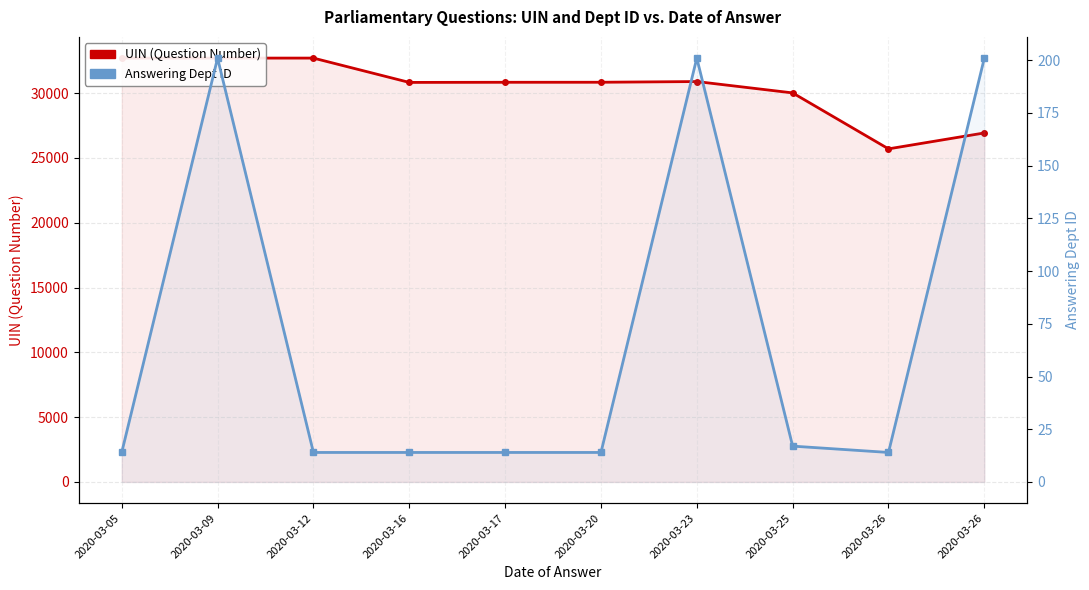

The Answering Dept ID series shows 14 at 2020-03-12. True or false?

True